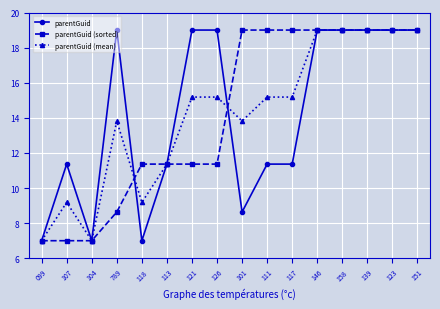

Is this an area chart (filled region under the line)?

No